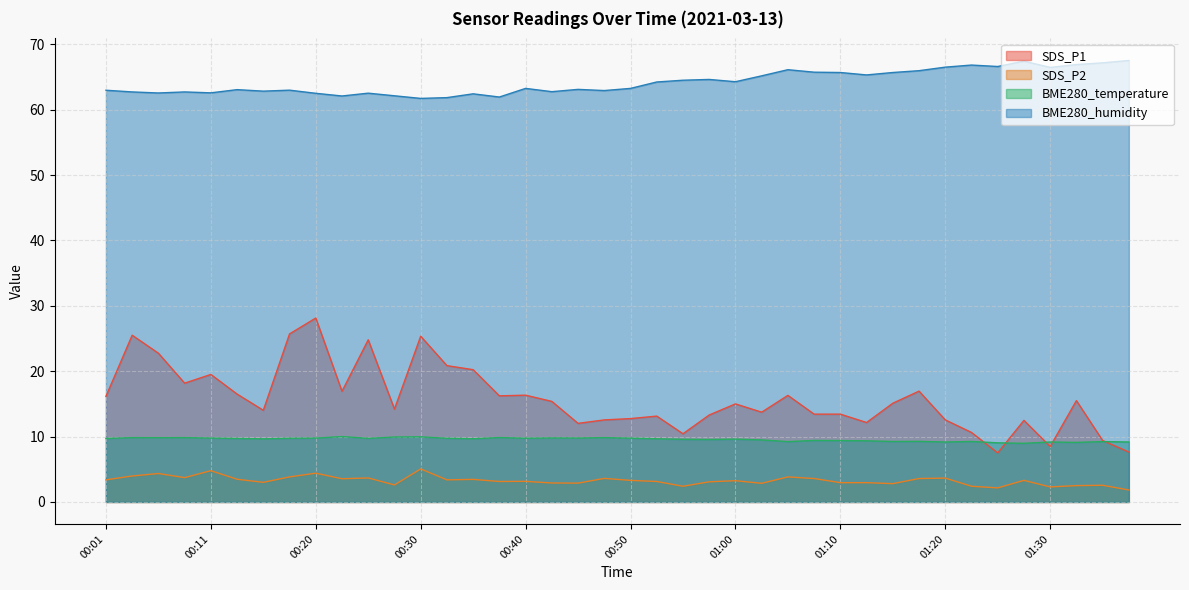

What is the maximum value shown in the chart?

67.5